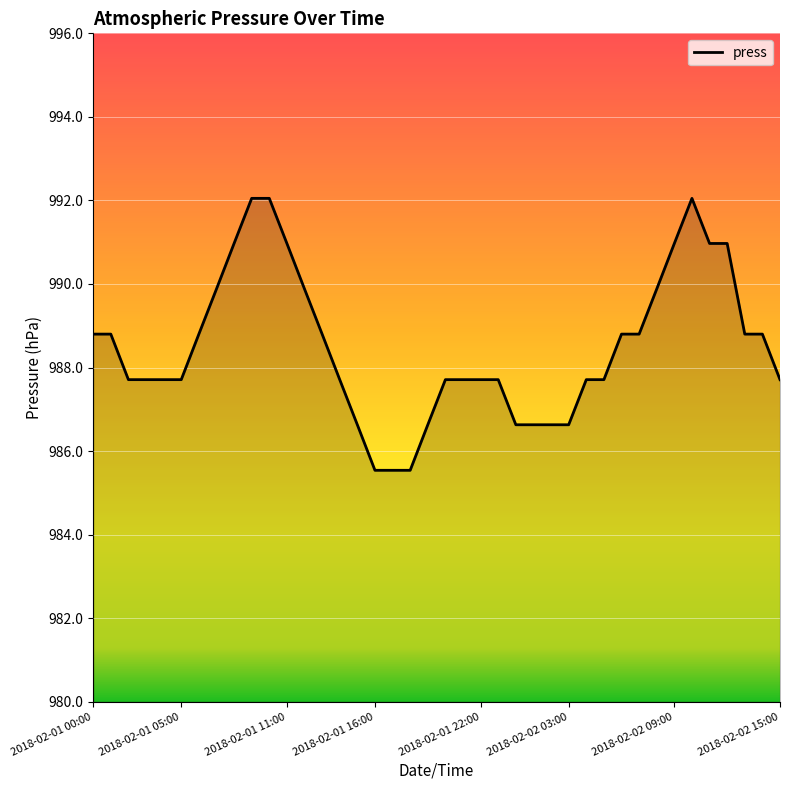

What is the minimum value shown in the chart?

985.5